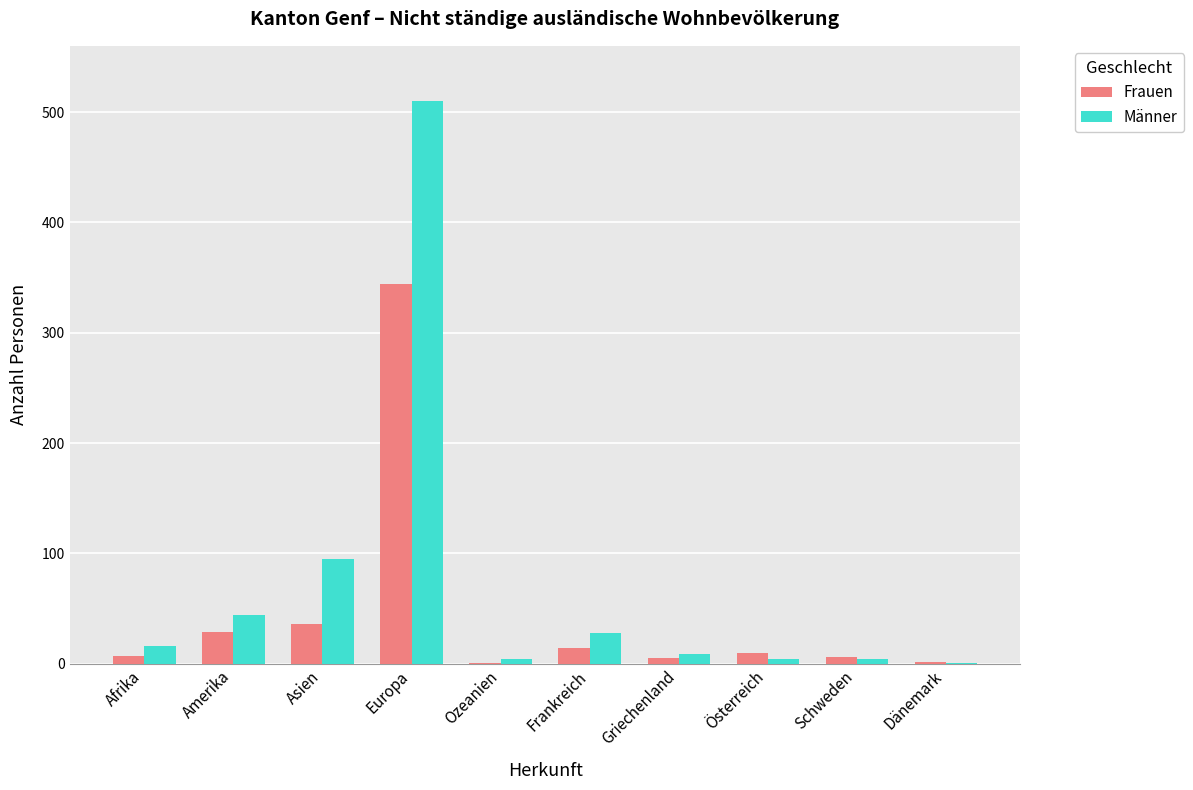

Are the bars horizontal?

No